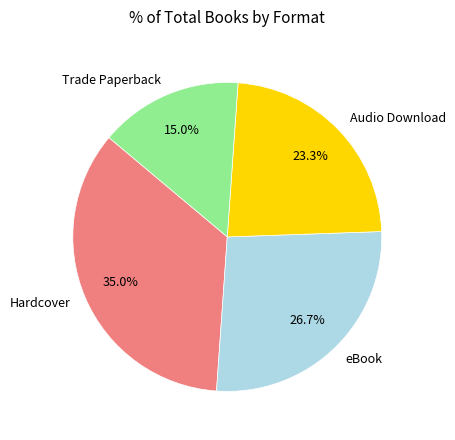

Rank the categories by value from highest to lowest.

Hardcover, eBook, Audio Download, Trade Paperback